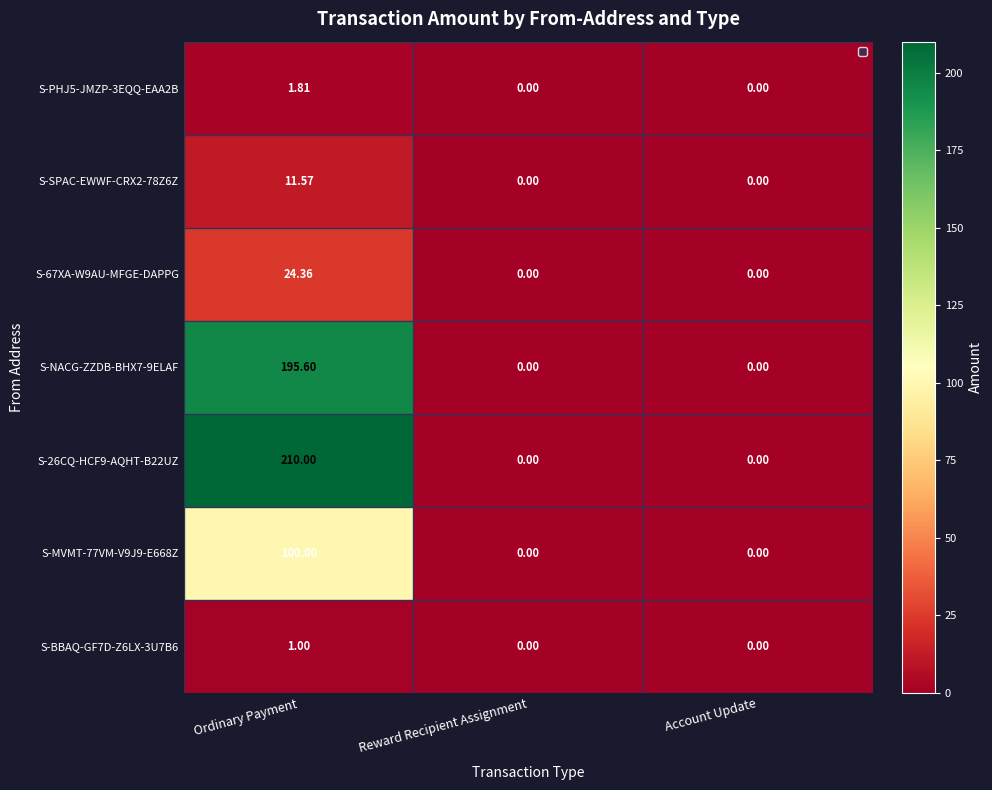

Which category has the highest value in the S-67XA-W9AU-MFGE-DAPPG series?

Ordinary Payment